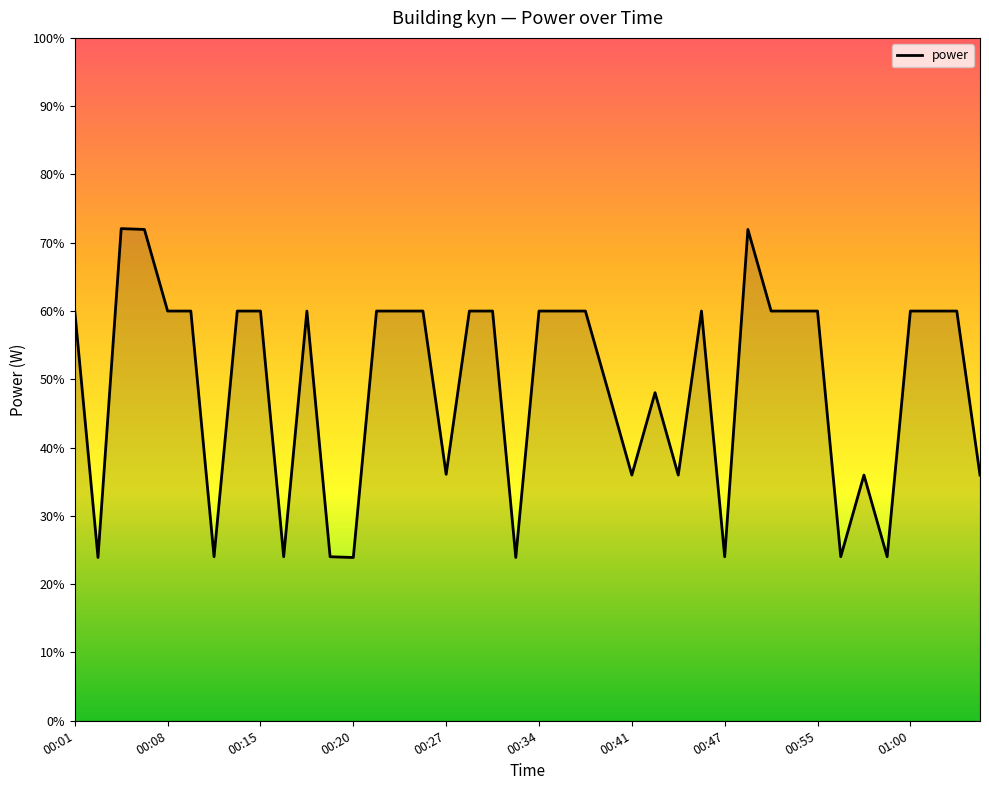

Does the chart display data point markers on the line(s)?

No